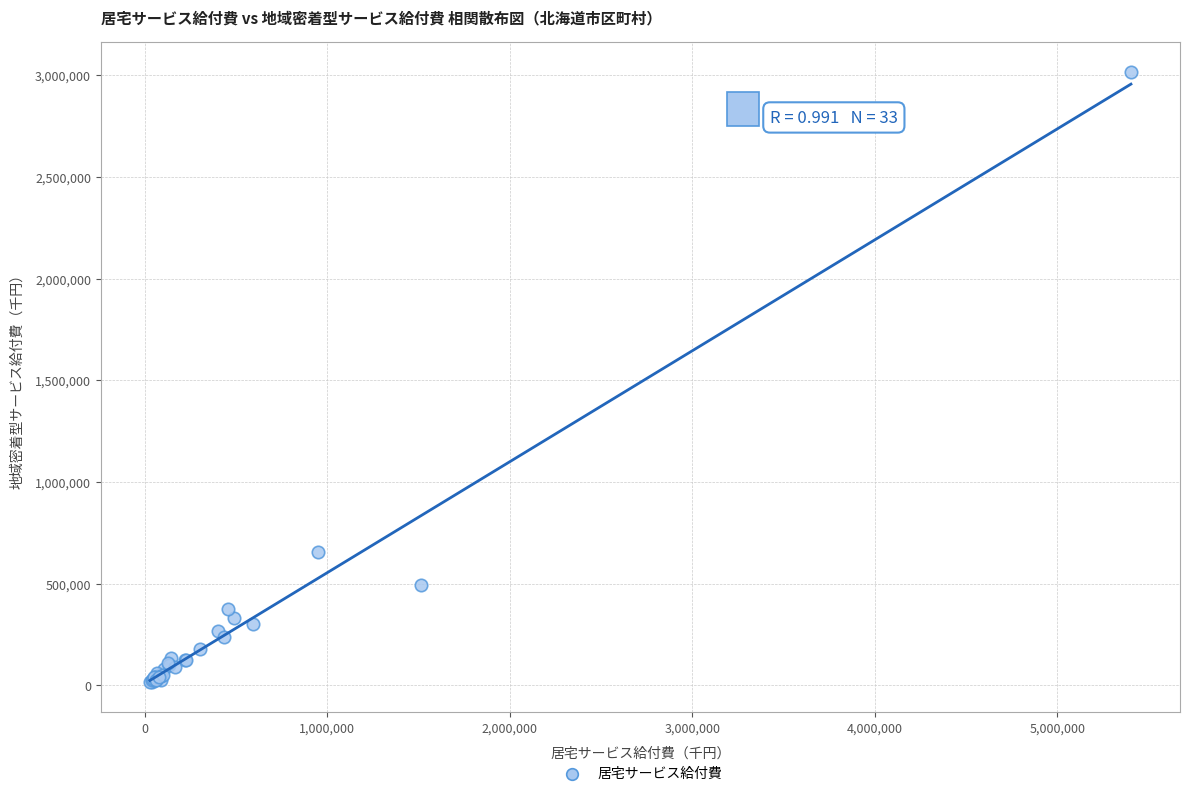

What Y value in the scatter plot is closest to 1515363?

656175.2